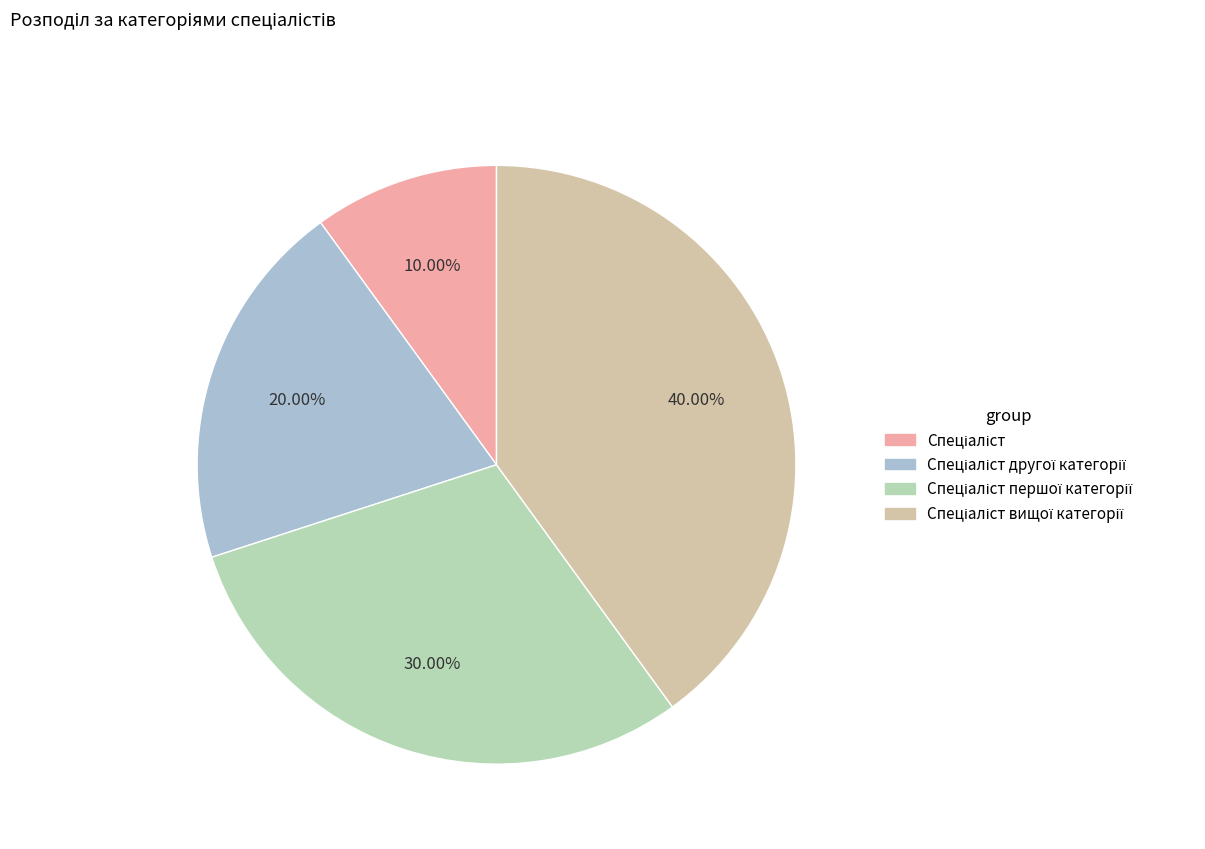

Rank the categories by value from highest to lowest.

Спеціаліст вищої категорії, Спеціаліст першої категорії, Спеціаліст другої категорії, Спеціаліст